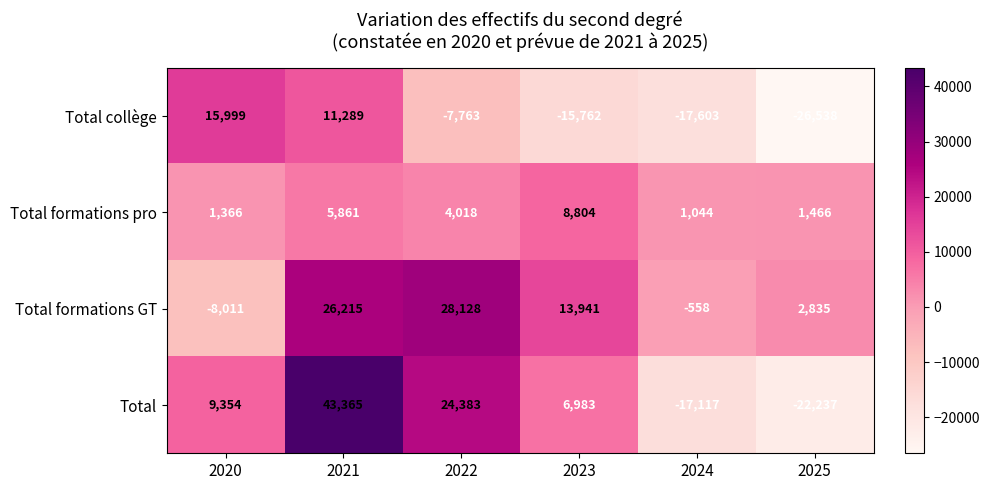

What is the greatest value displayed?

43365